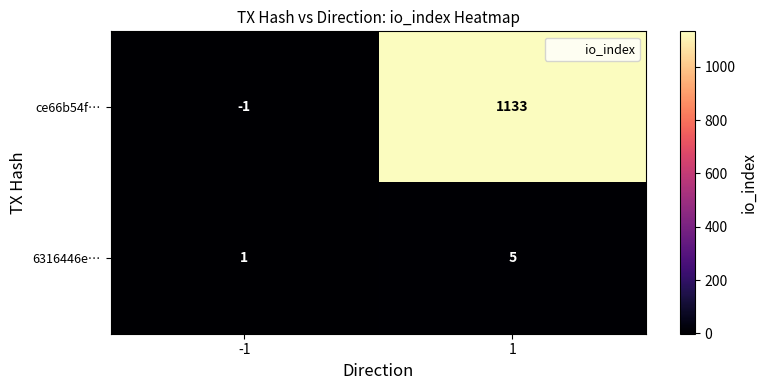

Which category has the lowest value across all series?

-1